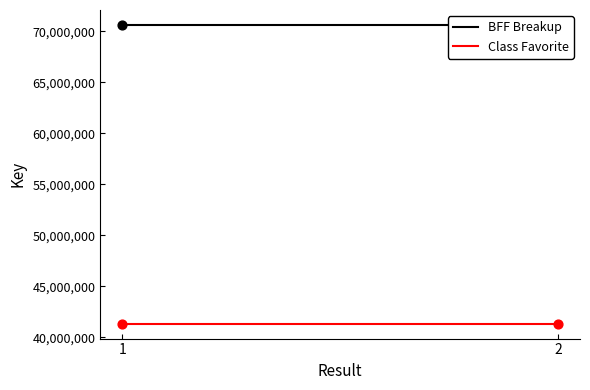

Which series contains the highest Y value?

BFF Breakup